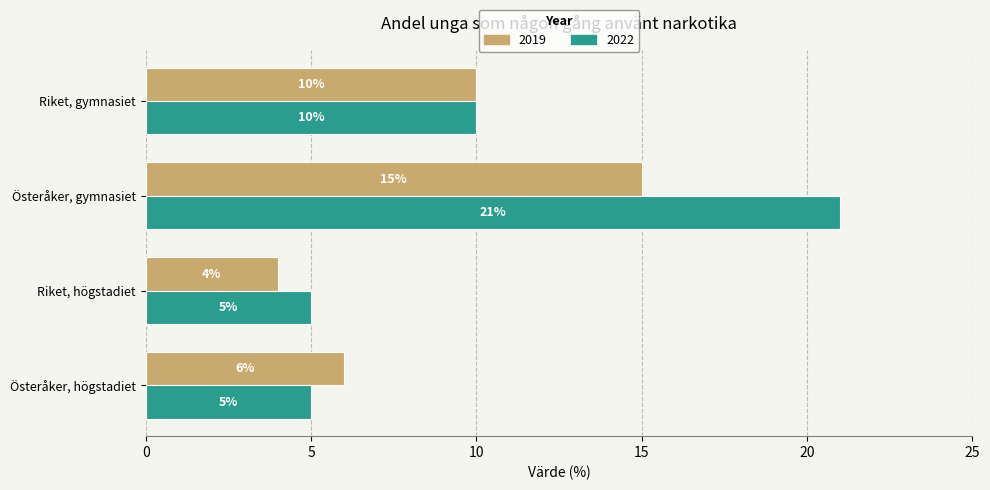

What is the highest value of the 2019 series?

15